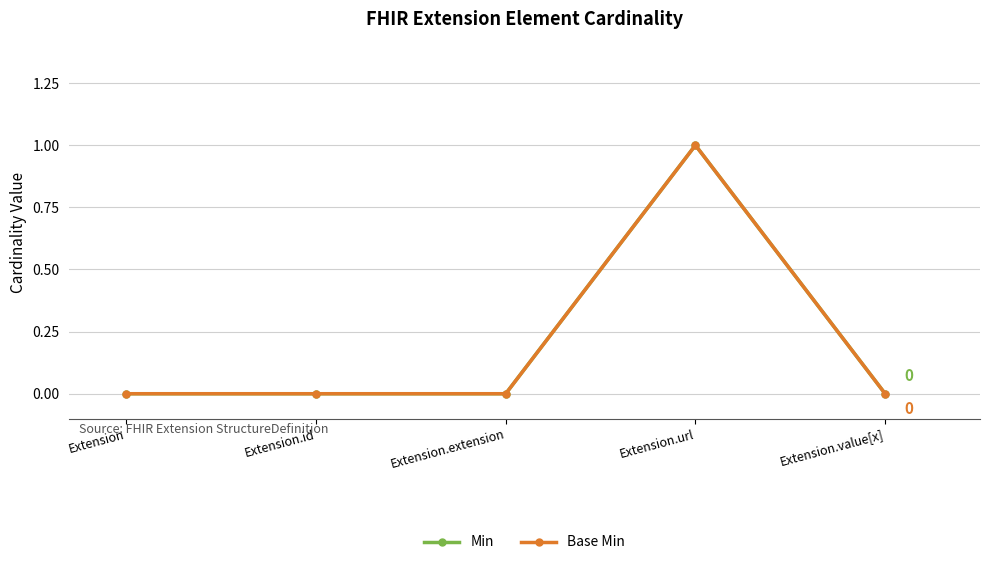

What is the label of the 4th point from the left?

Extension.url